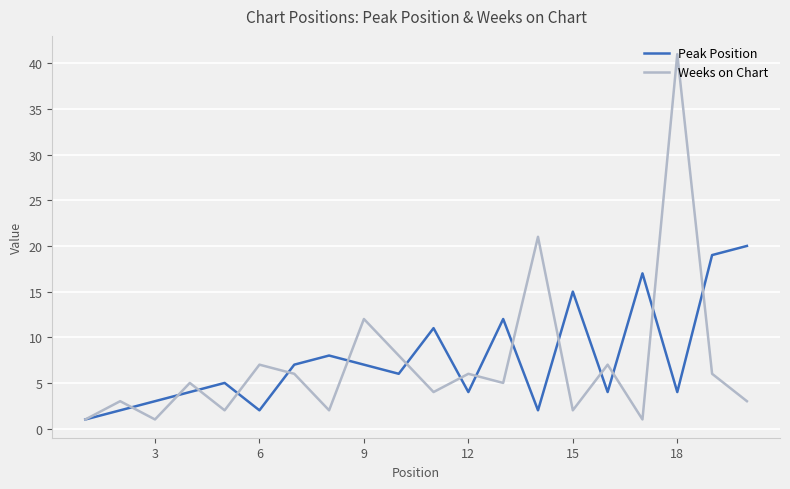

How many interior local peaks does the Peak Position series have?

6